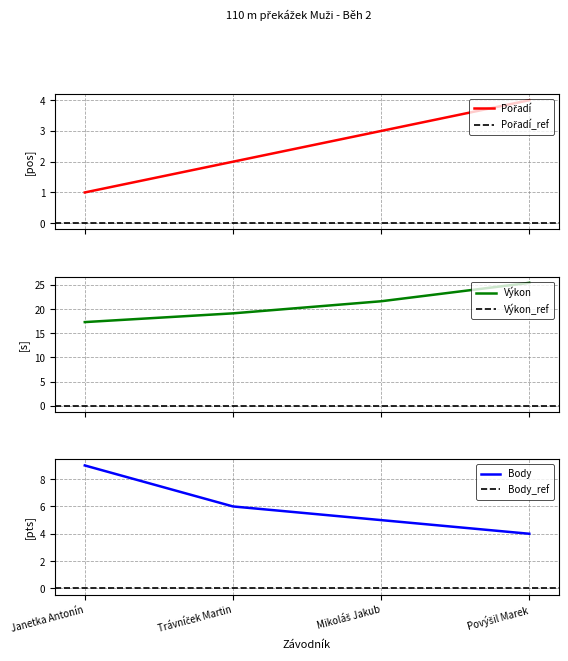

At how many categories does at least one series exceed 7?

4